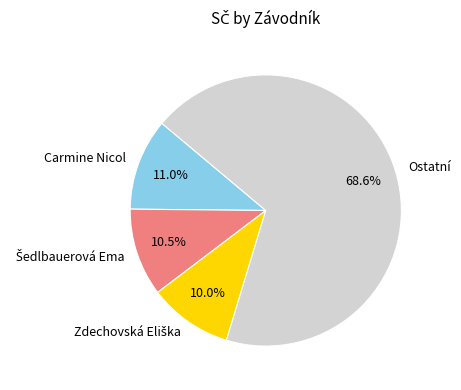

What is the largest slice in the pie chart?

Ostatní